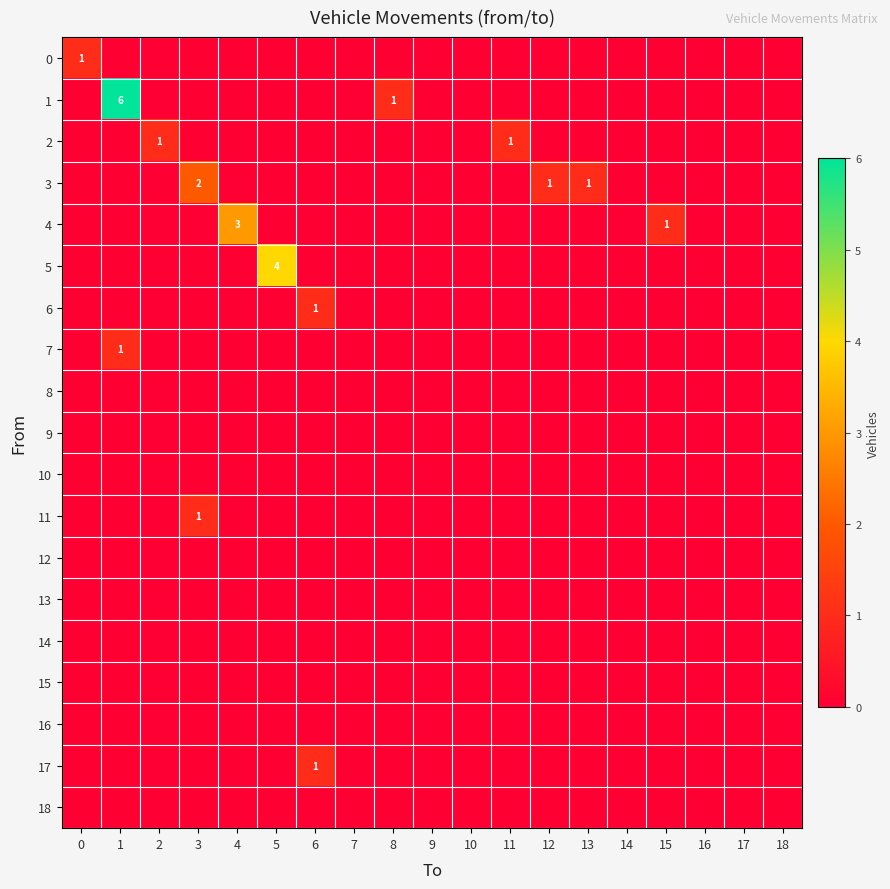

What is the total value across all series at 15?

1